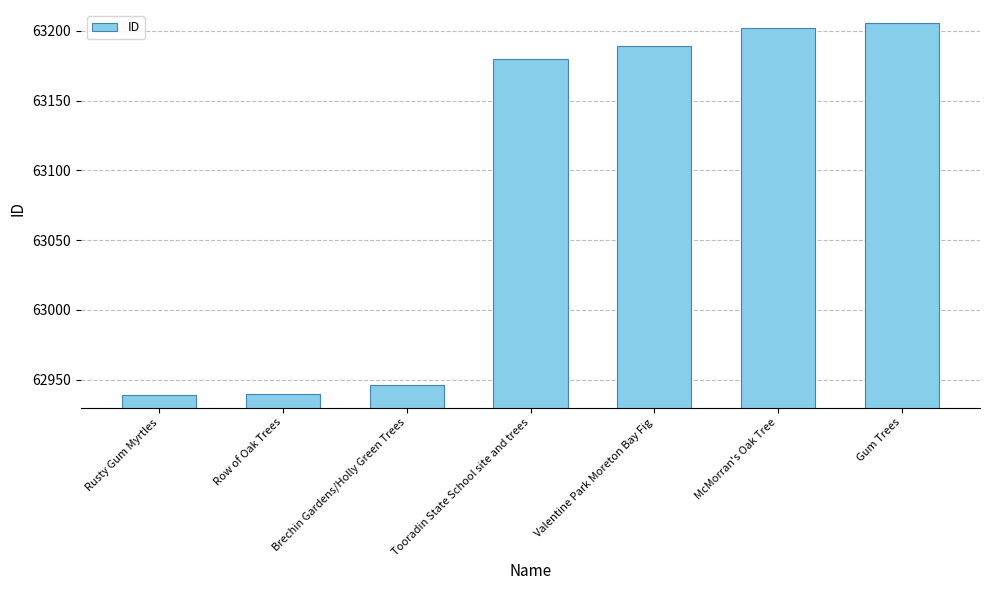

What is the average value?

63086